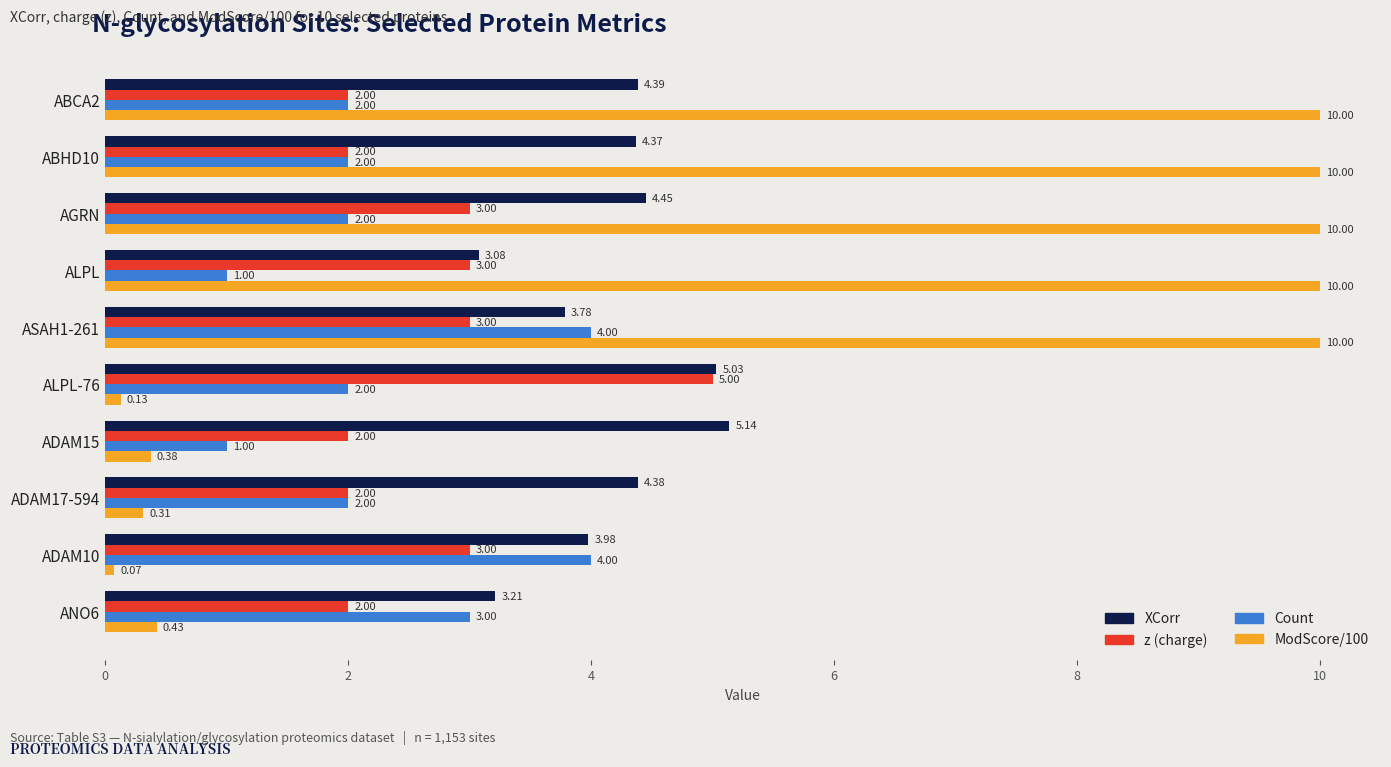

Rank the series by their maximum value, from highest to lowest.

ModScore/100, XCorr, z (charge), Count